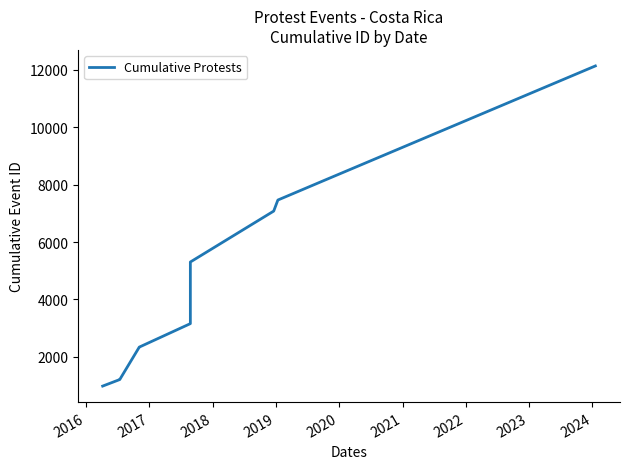

What is the maximum value shown in the chart?

12137